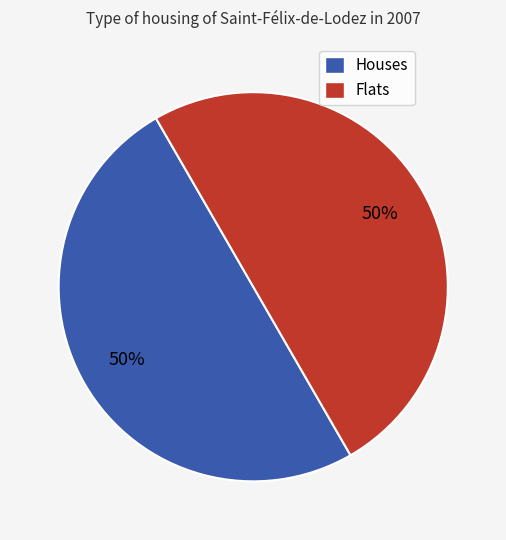

To the nearest percent, what is the average slice percentage?

50%